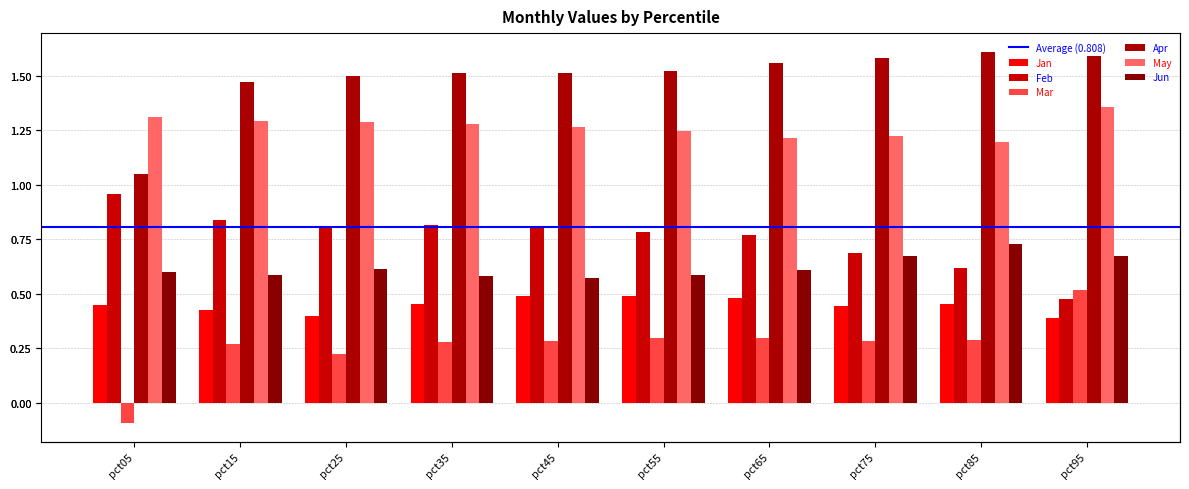

How many series are shown in this chart?

6